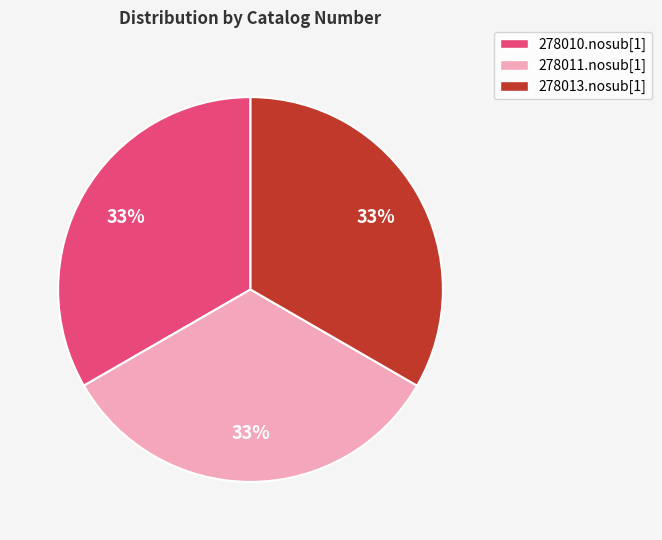

Is the sum of 278011.nosub[1] and 278013.nosub[1] greater than half?

Yes